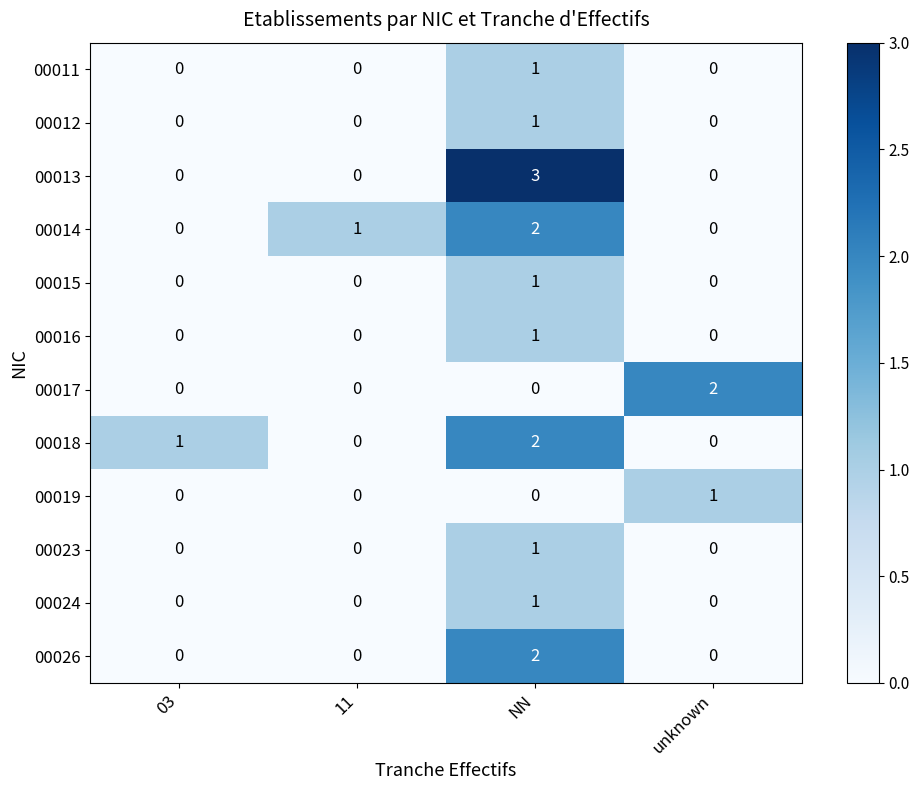

Which category has the highest value in the 00011 series?

NN